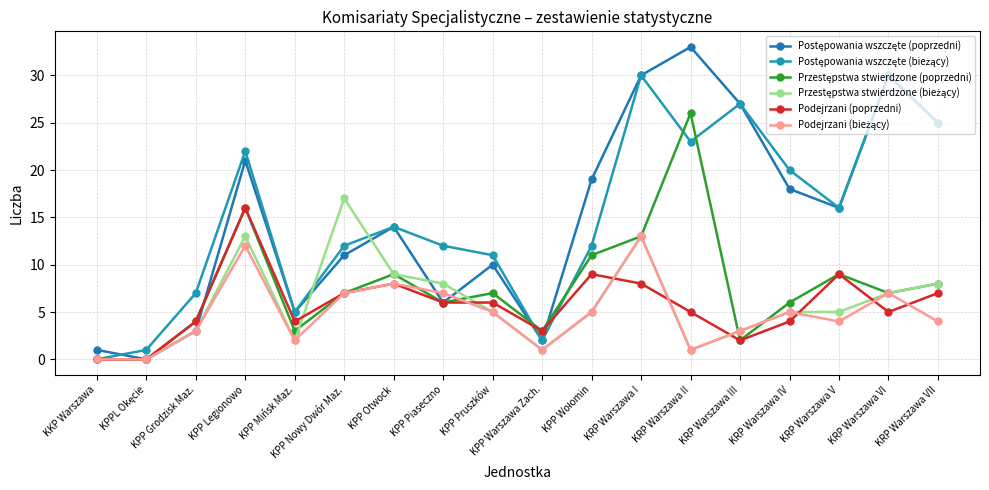

What is the label of the 10th point from the left?

KPP Warszawa Zach.